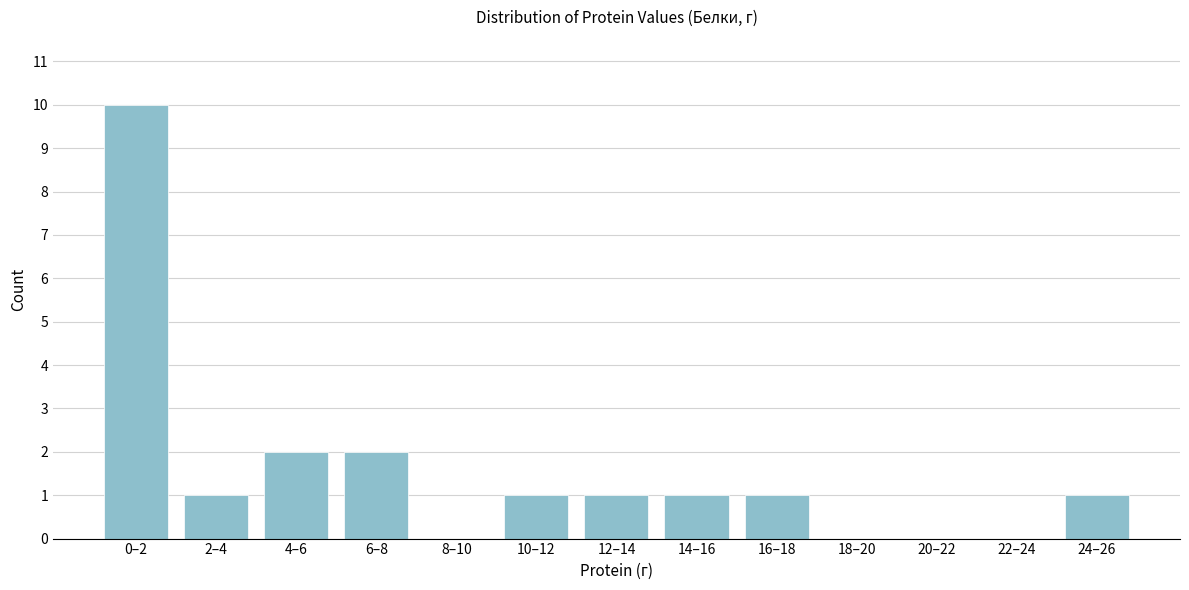

Reading left to right, what are all the values shown in this chart?

0–2=10	2–4=1	4–6=2	6–8=2	8–10=0	10–12=1	12–14=1	14–16=1	16–18=1	18–20=0	20–22=0	22–24=0	24–26=1